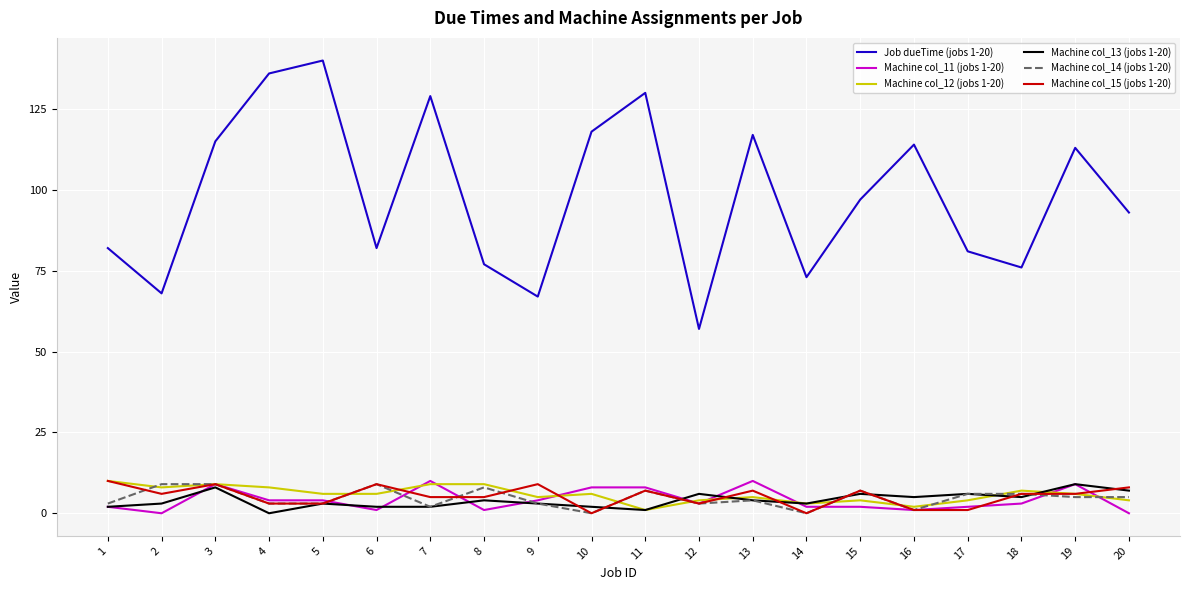

Reading left to right, what are all the values shown in this chart?

Job dueTime (jobs 1-20): 1=82	2=68	3=115	4=136	5=140	6=82	7=129	8=77	9=67	10=118	11=130	12=57	13=117	14=73	15=97	16=114	17=81	18=76	19=113	20=93
Machine col_11 (jobs 1-20): 1=2	2=0	3=9	4=4	5=4	6=1	7=10	8=1	9=4	10=8	11=8	12=3	13=10	14=2	15=2	16=1	17=2	18=3	19=9	20=0
Machine col_12 (jobs 1-20): 1=10	2=8	3=9	4=8	5=6	6=6	7=9	8=9	9=5	10=6	11=1	12=4	13=5	14=3	15=4	16=2	17=4	18=7	19=6	20=4
Machine col_13 (jobs 1-20): 1=2	2=3	3=8	4=0	5=3	6=2	7=2	8=4	9=3	10=2	11=1	12=6	13=4	14=3	15=6	16=5	17=6	18=5	19=9	20=7
Machine col_14 (jobs 1-20): 1=3	2=9	3=9	4=3	5=3	6=9	7=2	8=8	9=3	10=0	11=7	12=3	13=4	14=0	15=7	16=1	17=6	18=6	19=5	20=5
Machine col_15 (jobs 1-20): 1=10	2=6	3=9	4=3	5=3	6=9	7=5	8=5	9=9	10=0	11=7	12=3	13=7	14=0	15=7	16=1	17=1	18=6	19=6	20=8